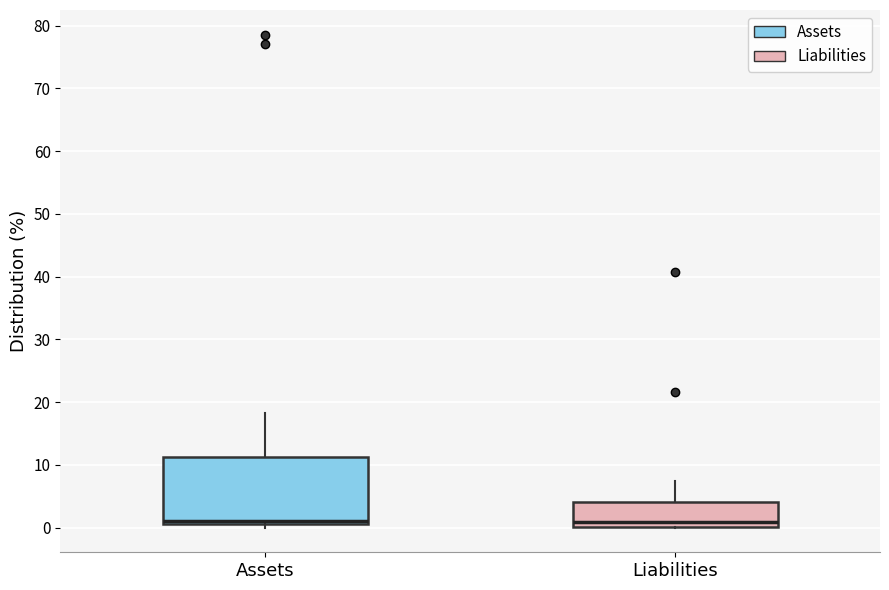

Where is the upper edge of the box for Assets on the y-axis? The values are not printed on the chart, so give them approximately, as read against the axis.

11